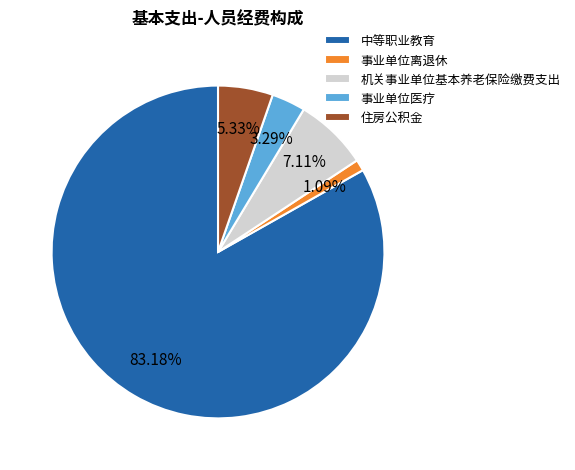

The 机关事业单位基本养老保险缴费支出 slice represents 21% of the pie. True or false?

False